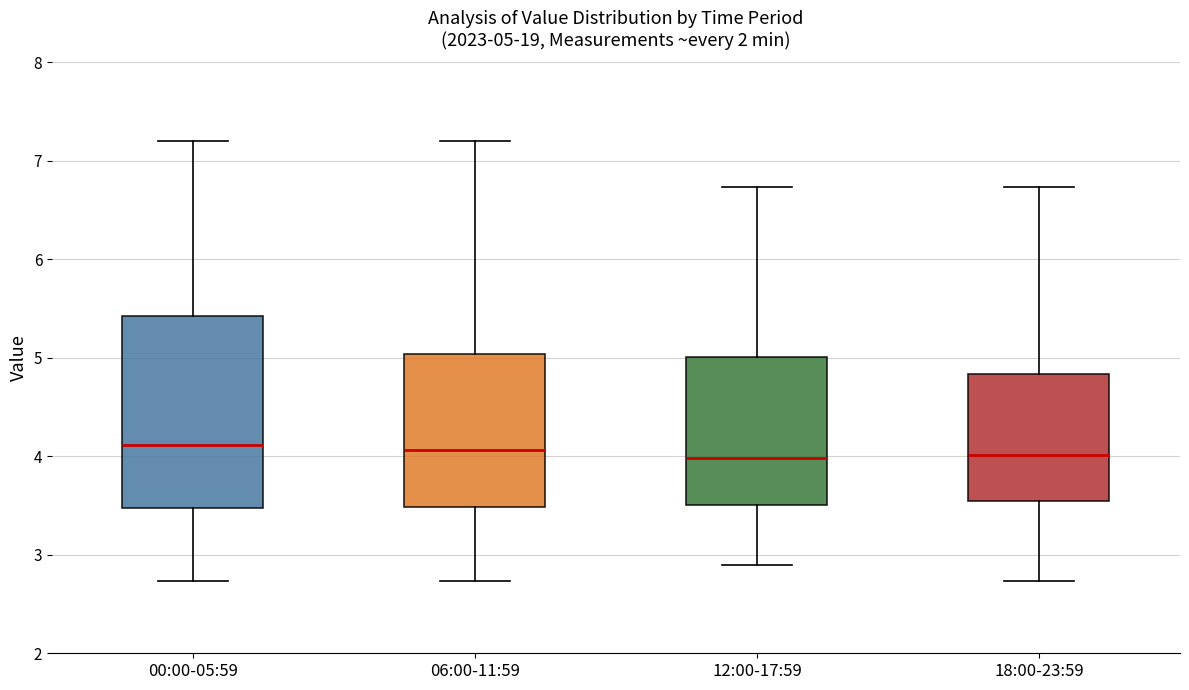

Comparing the boxes themselves (not the whiskers), which one is the tallest?

00:00-05:59